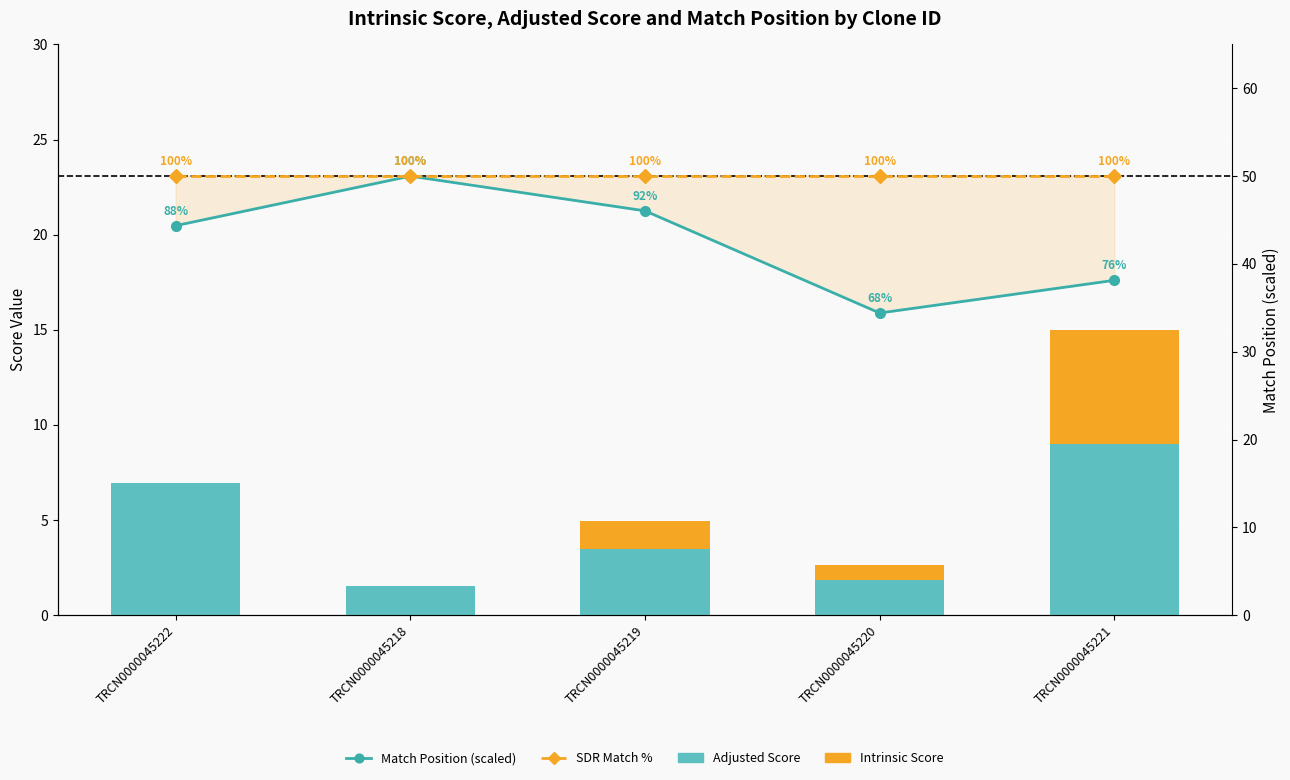

What is the difference between the Adjusted Score values at TRCN0000045221 and TRCN0000045220?

7.2